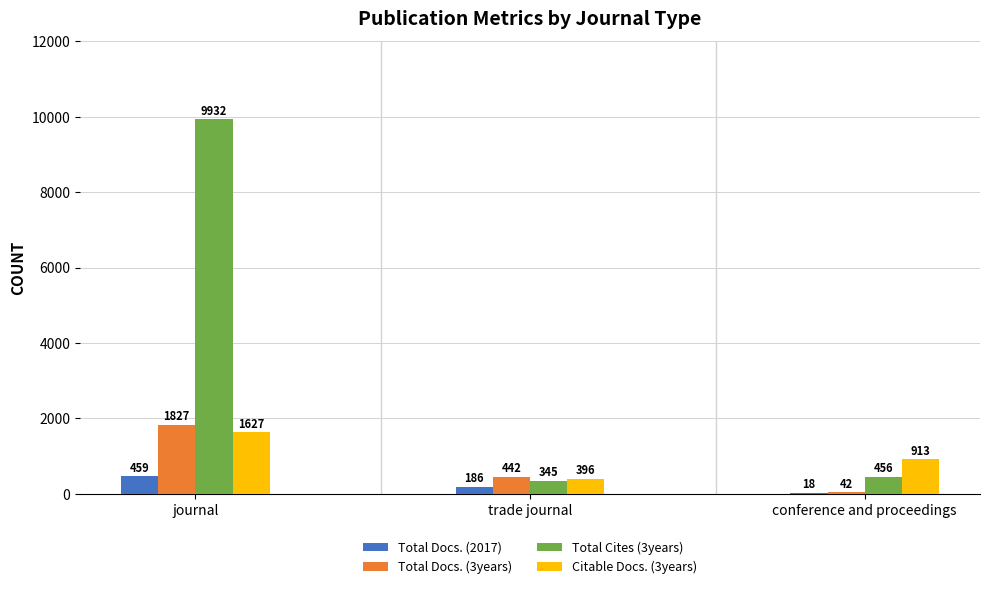

The value of Total Cites (3years) at journal is 3653. True or false?

False